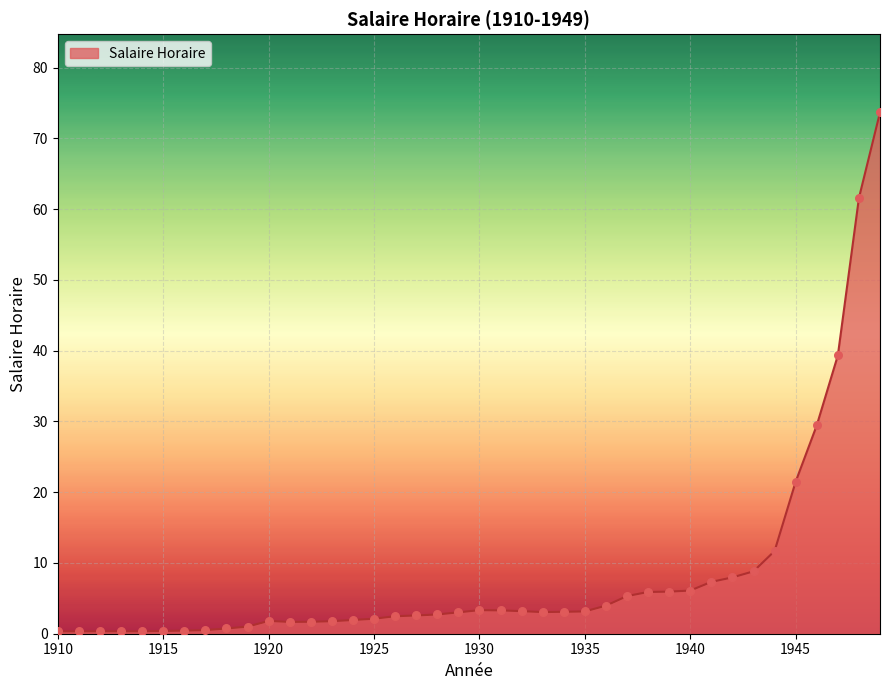

What is the greatest value displayed?

73.7